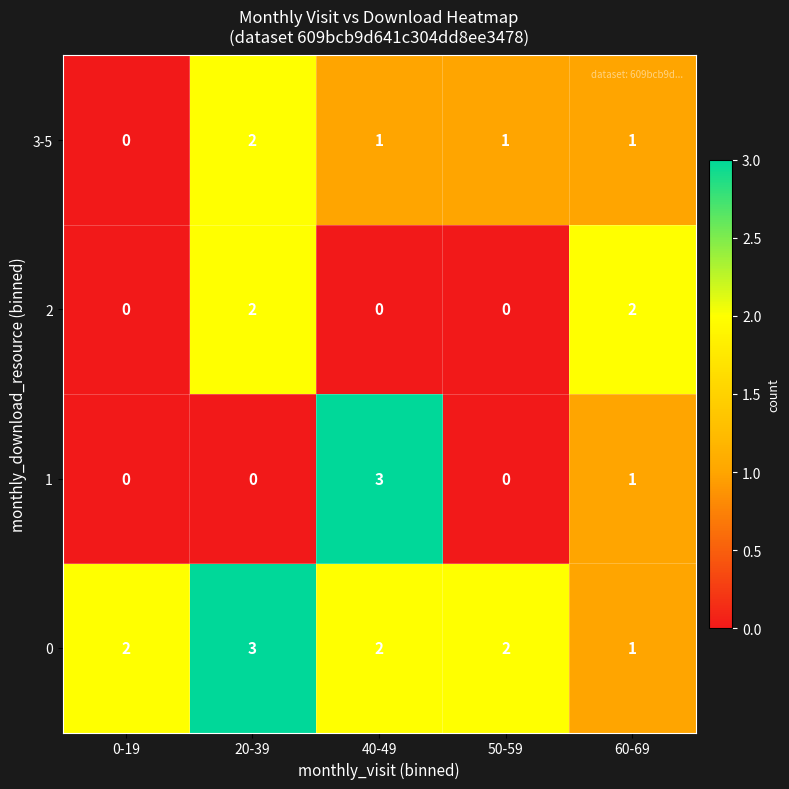

How many distinct data groups are displayed?

4